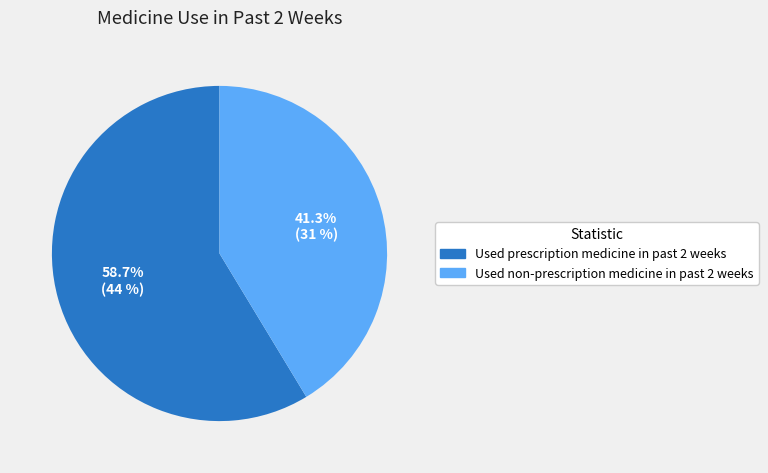

Do Used non-prescription medicine in past 2 weeks and Used prescription medicine in past 2 weeks together represent more than half of the pie?

Yes